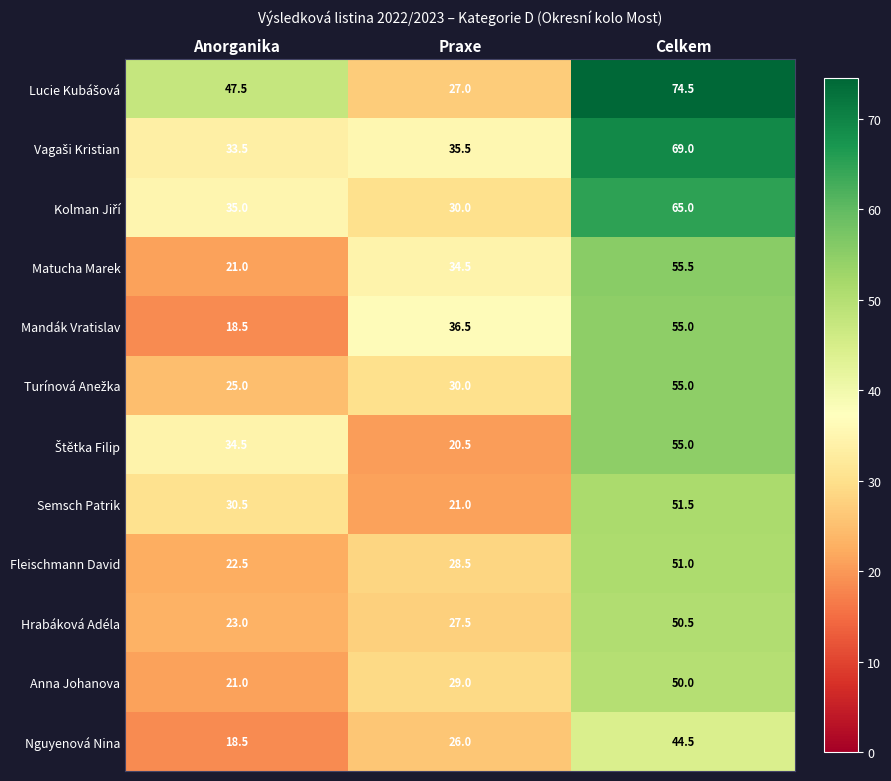

How many categories are shown in the chart?

3